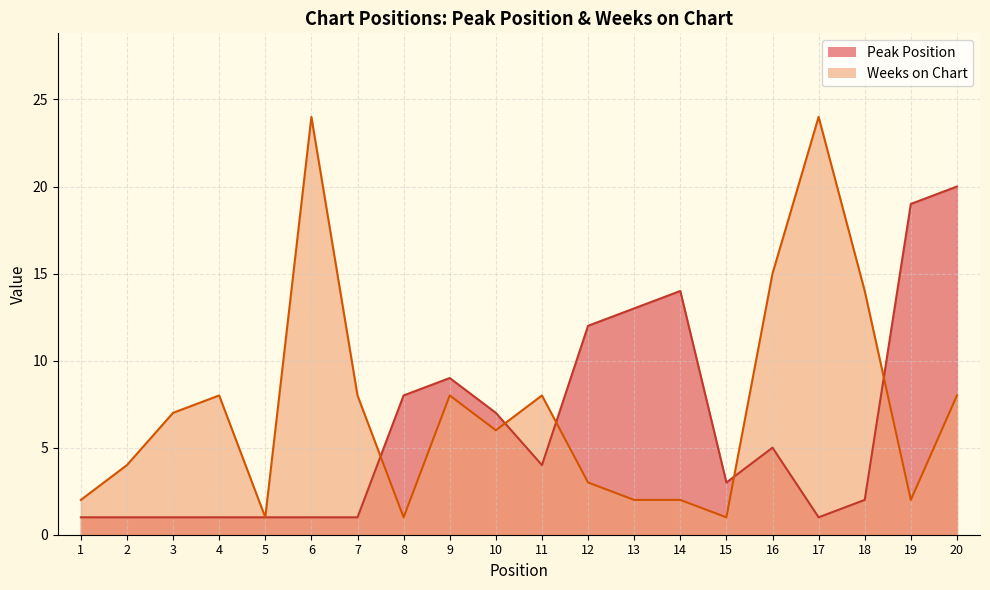

The Peak Position series shows 7 at 10. True or false?

True